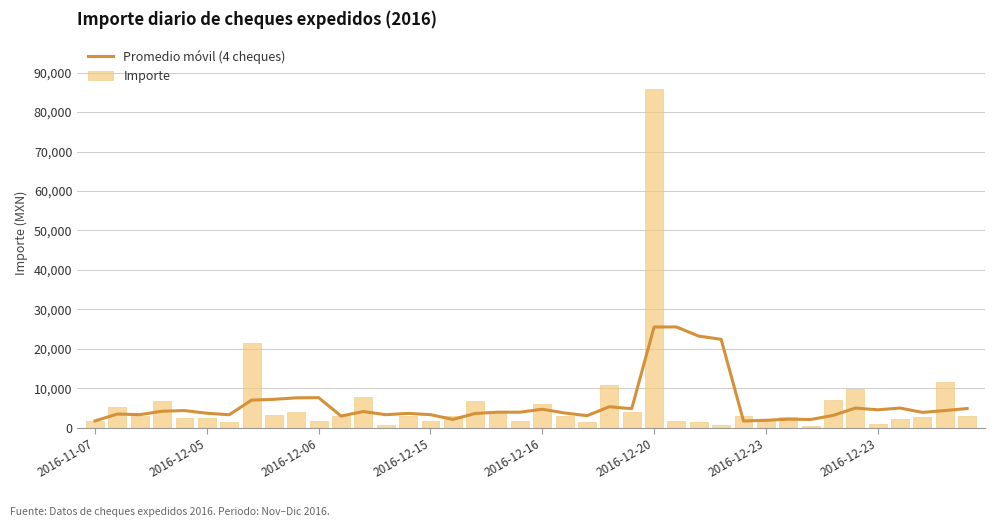

What is the sum of the Importe values at 29 and 8?

6236.4